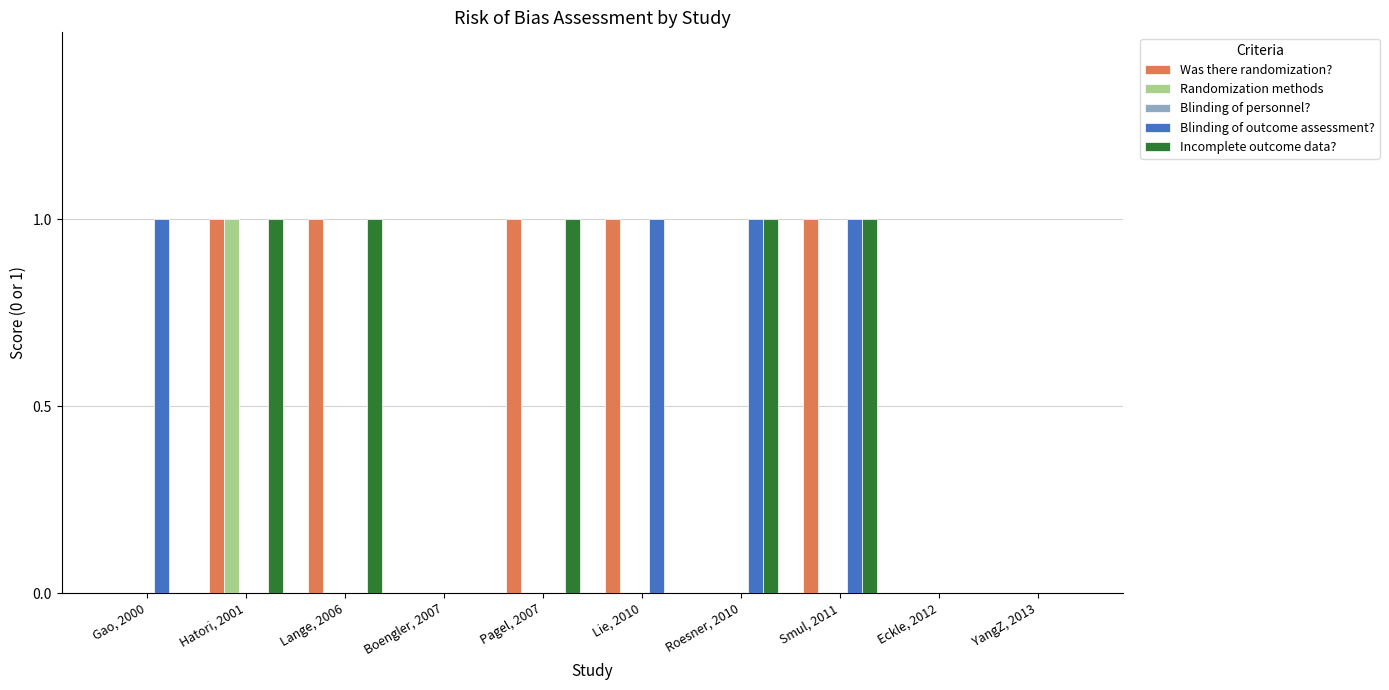

The value of Was there randomization? at Hatori, 2001 is 1. True or false?

True